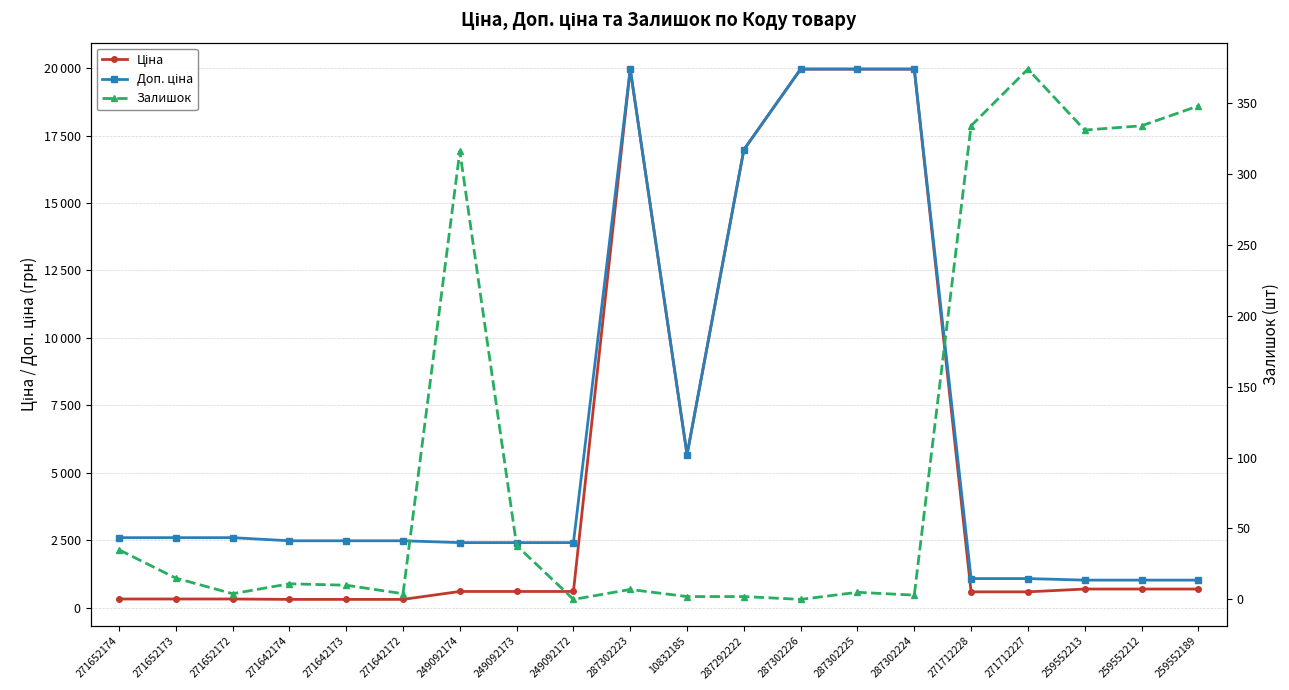

What is the total value across all series at 287302226?

39928.3